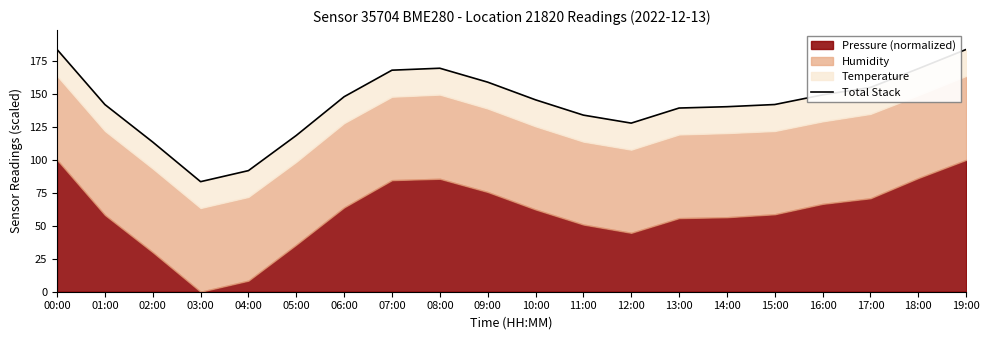

Rank the categories by value from lowest to highest.

03:00, 04:00, 02:00, 05:00, 12:00, 11:00, 13:00, 14:00, 01:00, 15:00, 10:00, 06:00, 16:00, 17:00, 09:00, 07:00, 18:00, 08:00, 00:00, 19:00